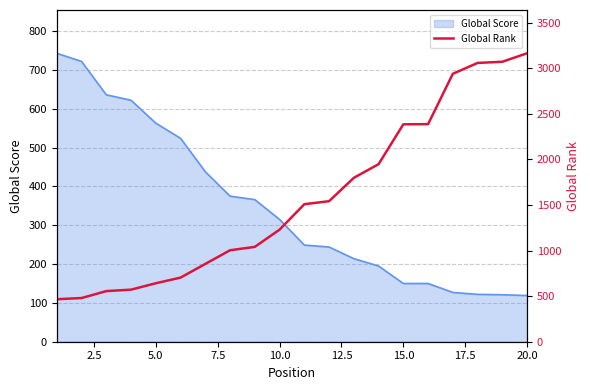

Reading left to right, extract all data points from this chart.

466	479	555	571	641	703	853	1003	1040	1229	1508	1541	1797	1947	2384	2386	2938	3057	3070	3163